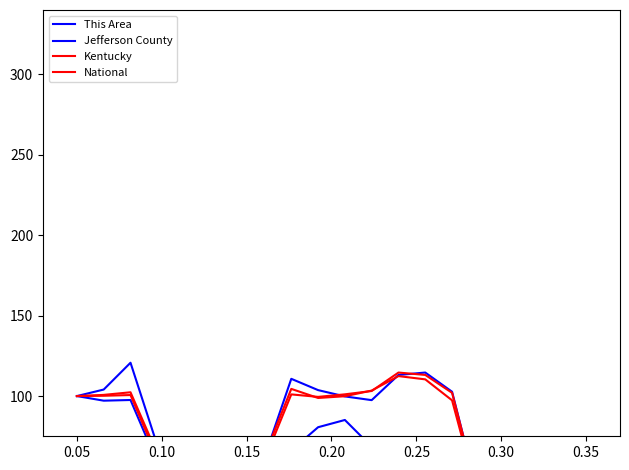

Which series has the largest range (max minus min)?

This Area